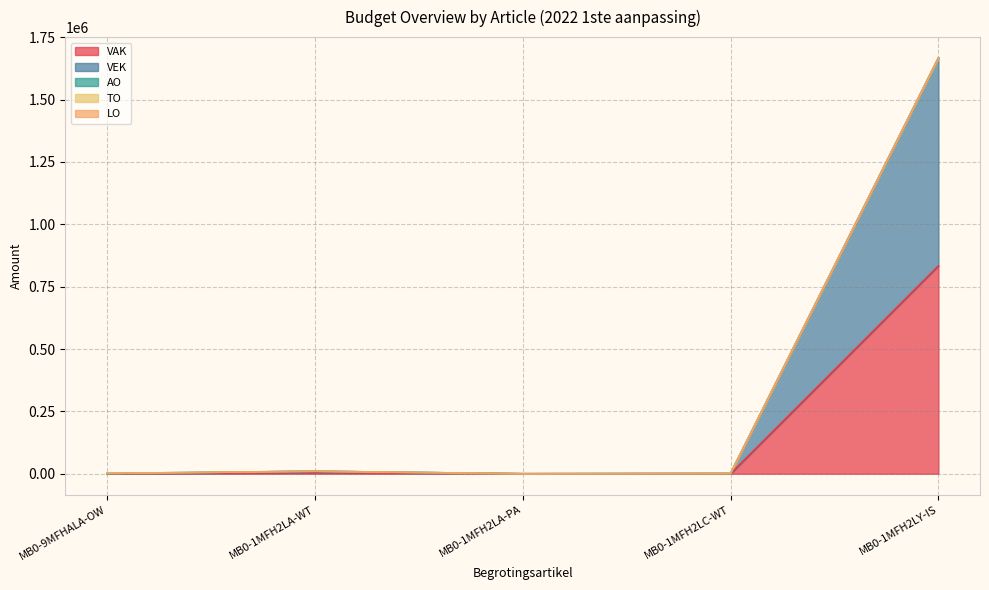

How many categories are shown in the chart?

5